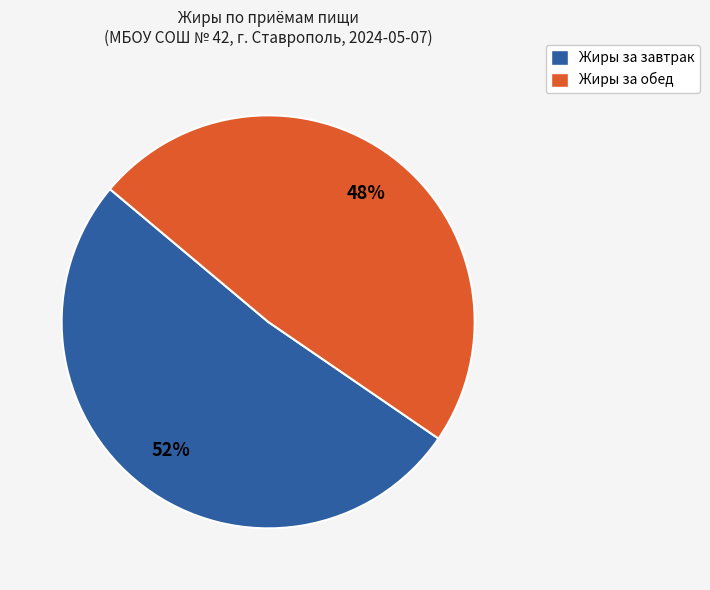

To the nearest percent, what is the average slice percentage?

50%